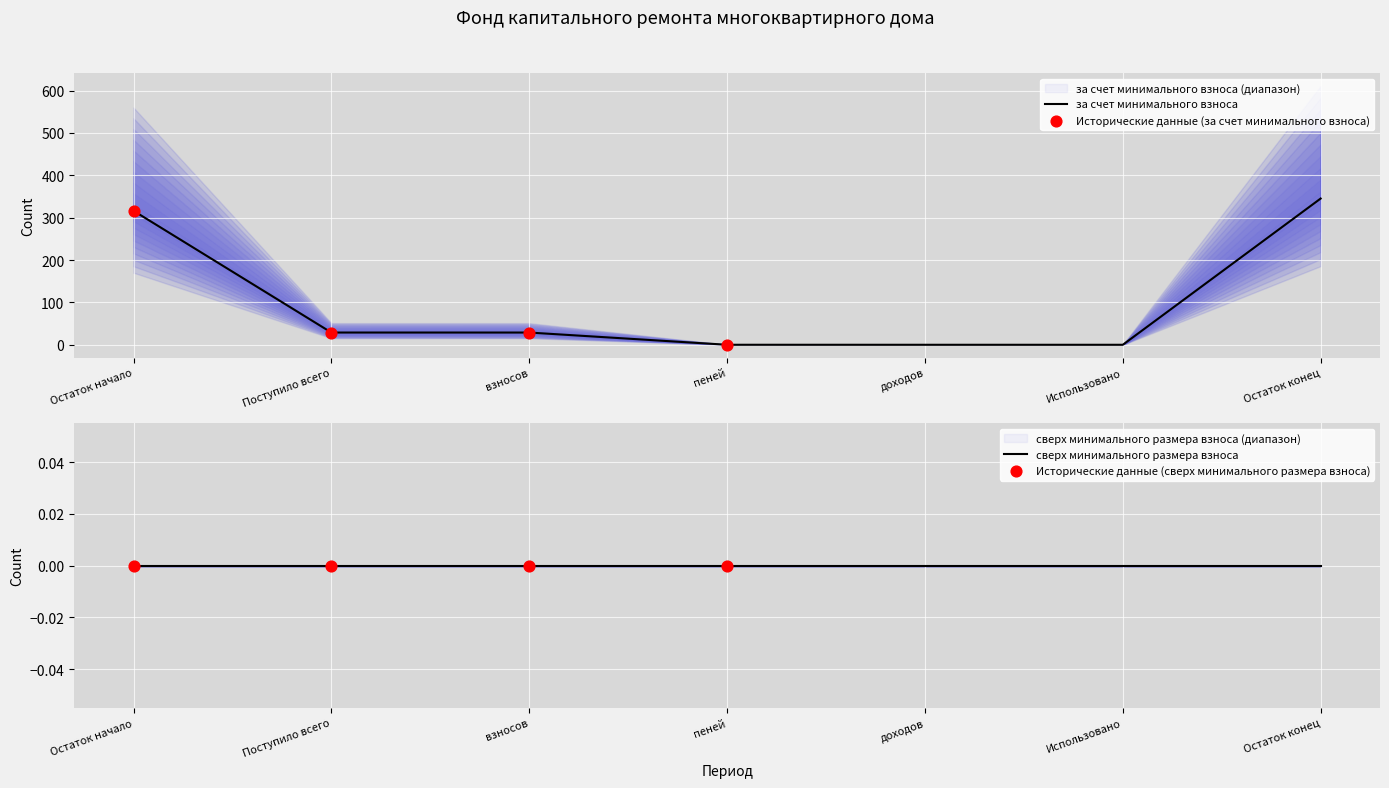

Which series reaches the minimum Y coordinate?

за счет минимального взноса